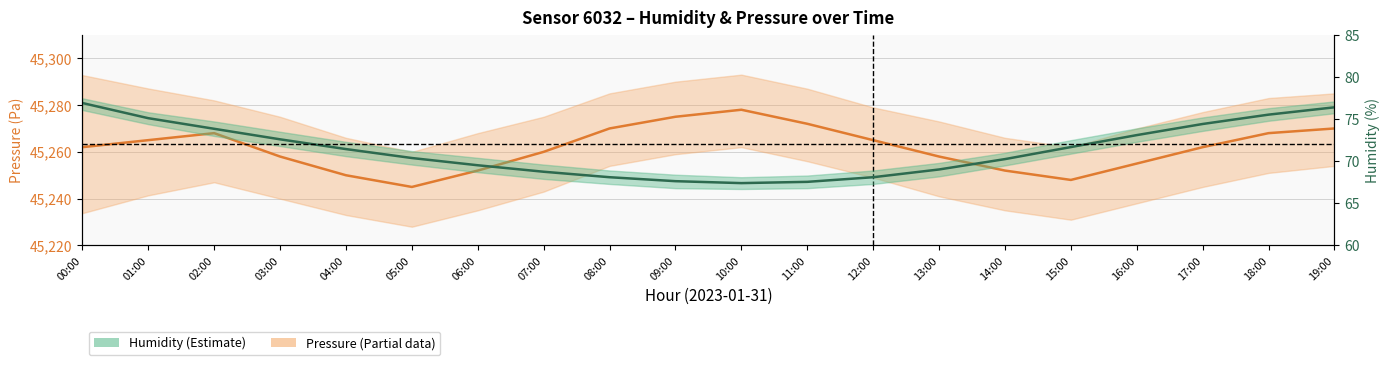

True or false: Pressure (mean) has more than 2 interior local peaks.

False